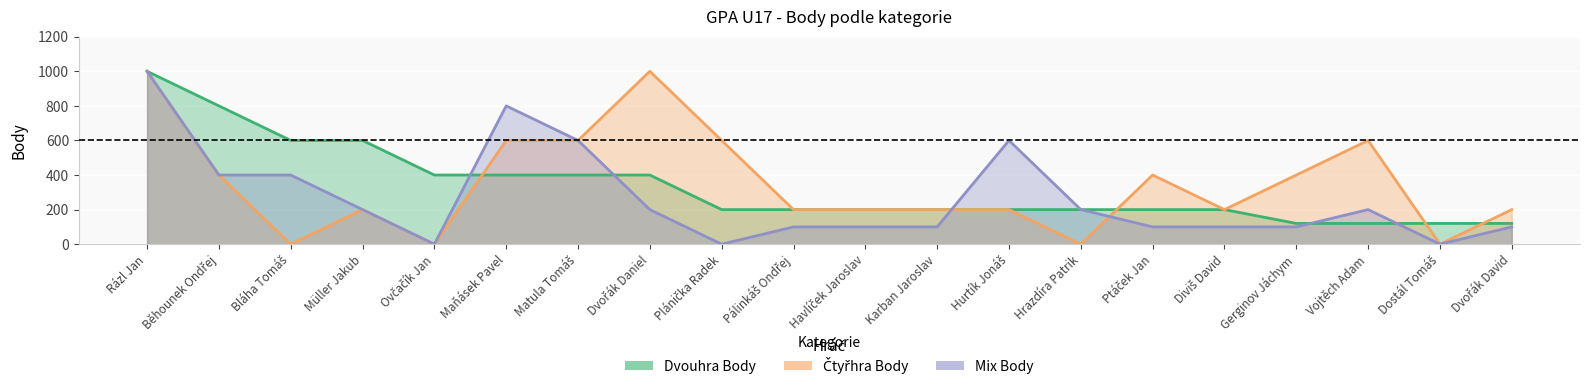

Is it true that Dvouhra Body equals 200 at Pálinkáš Ondřej?

True